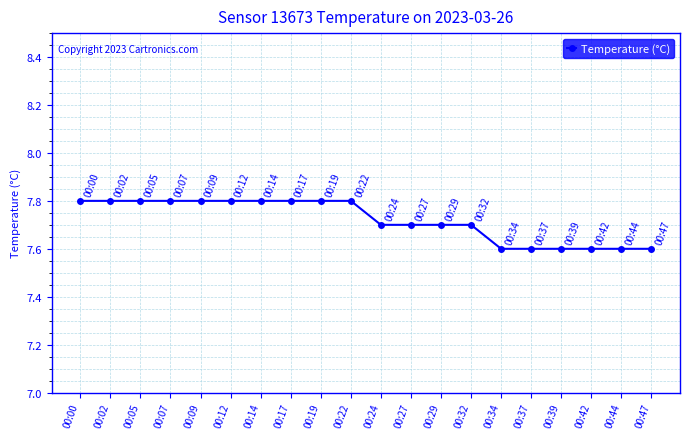

True or false: the data shows 7.8 at 00:07.

True